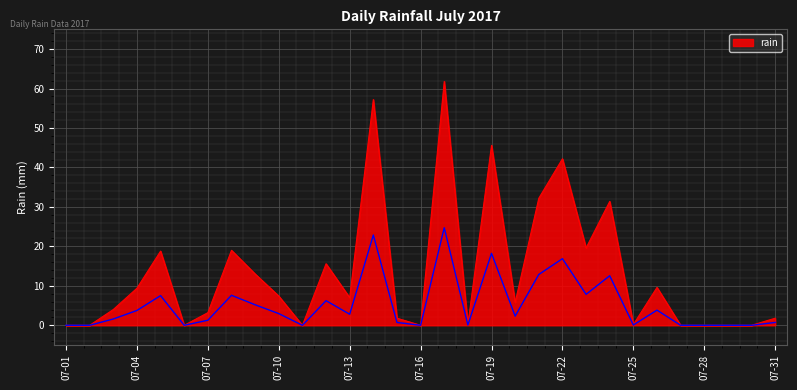

What is the difference between the values at 2017-07-24 and 2017-07-23?

11.8